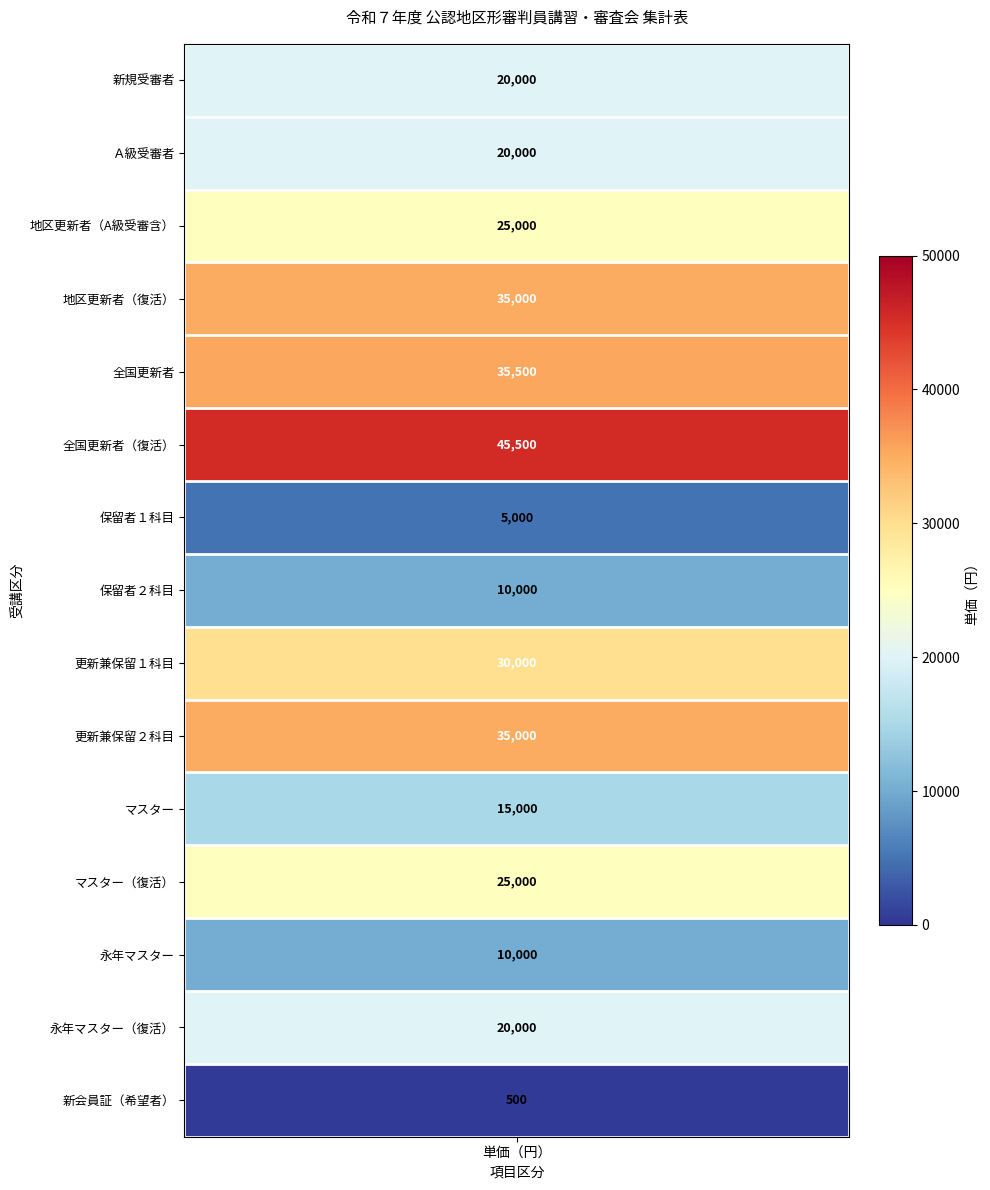

Reading left to right, what are all the values shown in this chart?

新規受審者: 20000	0
Ａ級受審者: 20000	0
地区更新者（A級受審含）: 25000	0
地区更新者（復活）: 35000	0
全国更新者: 35500	0
全国更新者（復活）: 45500	0
保留者１科目: 5000	0
保留者２科目: 10000	0
更新兼保留１科目: 30000	0
更新兼保留２科目: 35000	0
マスター: 15000	0
マスター（復活）: 25000	0
永年マスター: 10000	0
永年マスター（復活）: 20000	0
新会員証（希望者）: 500	0